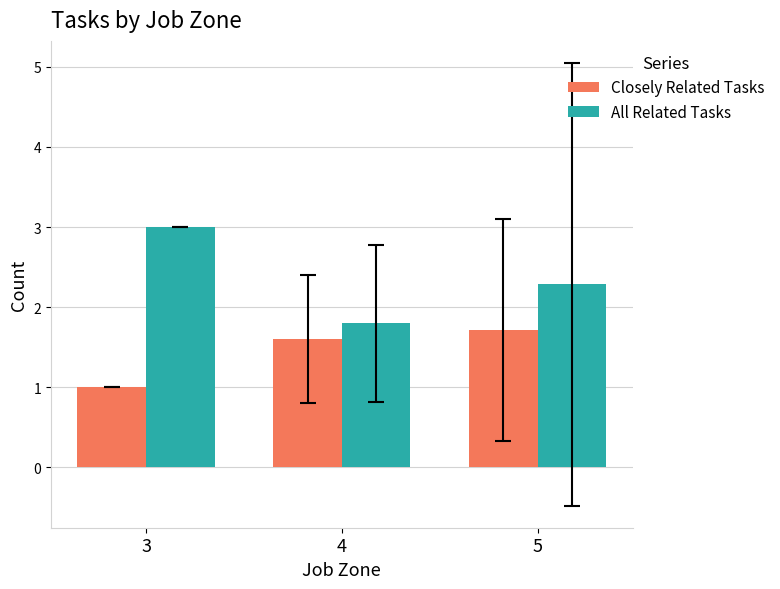

At 4, list the series in order from smallest to largest.

Closely Related Tasks, All Related Tasks